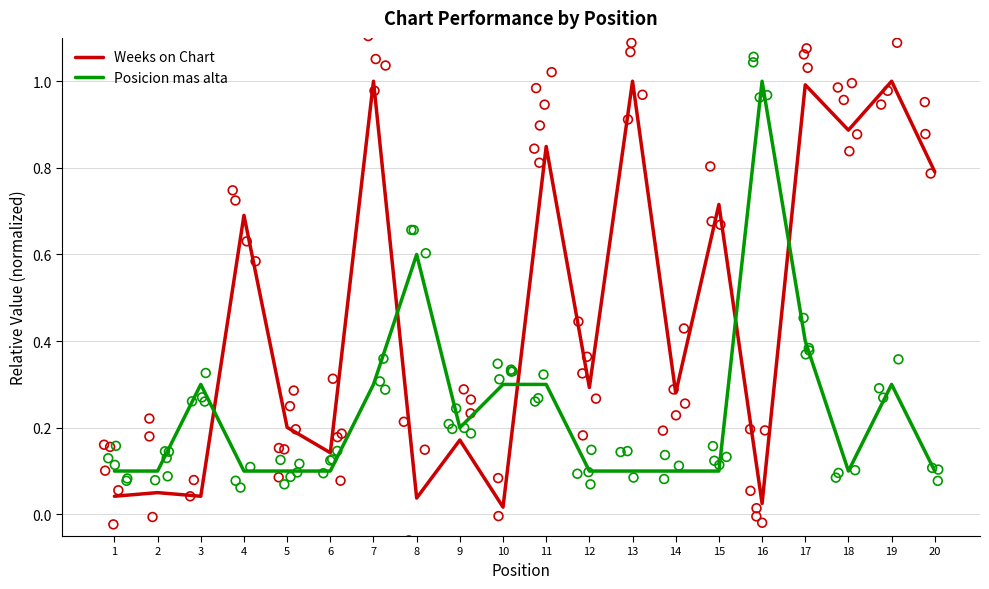

Which series has the widest spread of Y values?

Weeks on Chart